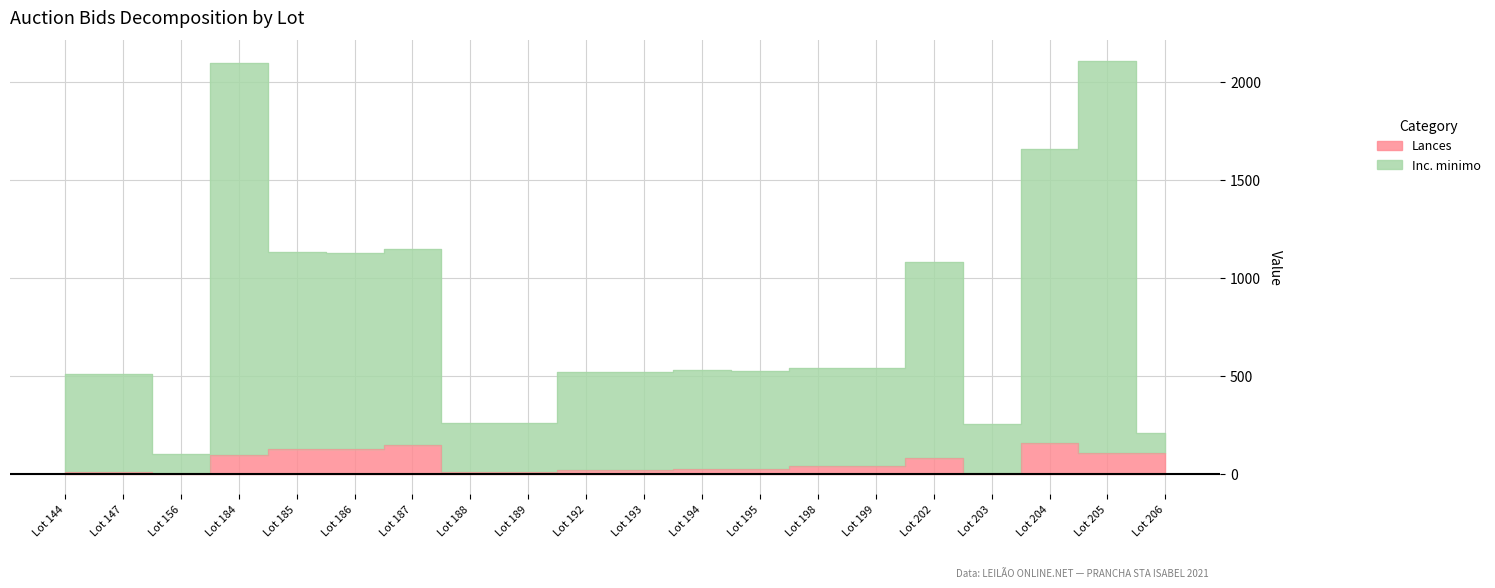

True or false: Inc. minimo has a value of 687 at Lot 193.

False